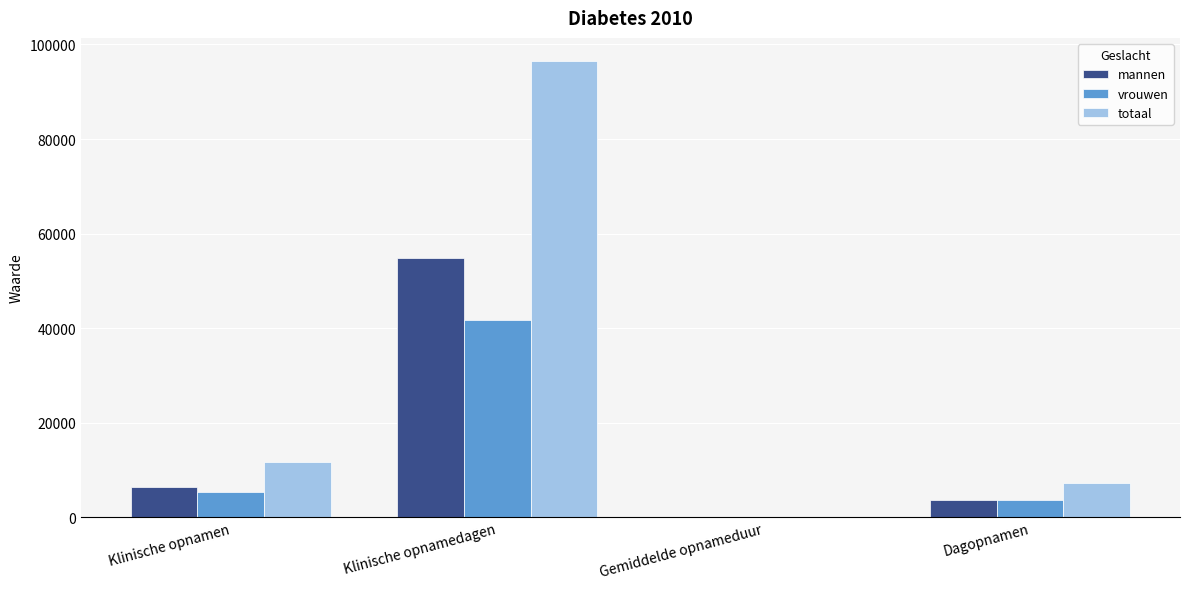

Read the mannen value at Klinische opnamen.

6373.0